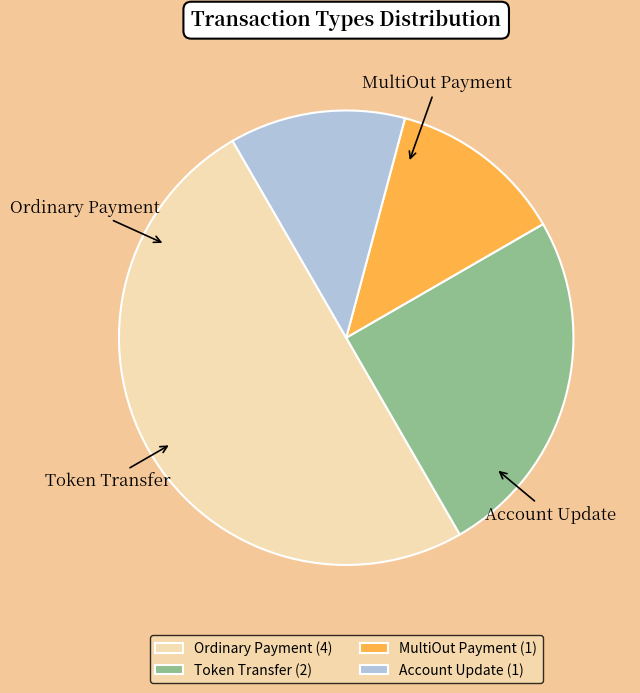

True or false: Ordinary Payment (4) accounts for 60% of the total.

False